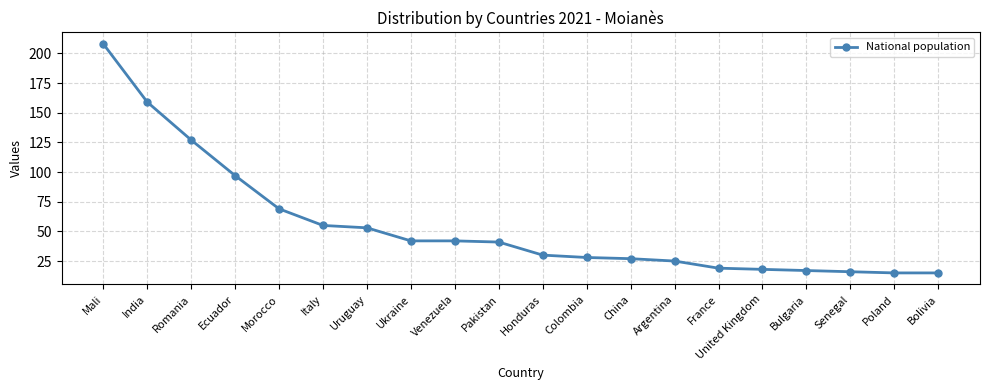

What is the average value?

55